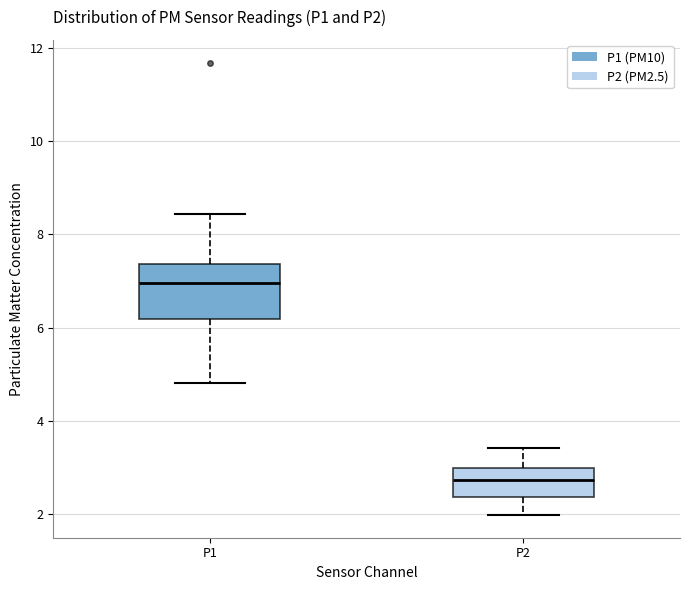

Reading left to right, read every box against the y-axis: the position of its median line, the range the box covers, and the ends of its whiskers. The values are not printed on the chart, so give them approximately, as read against the axis.

P1: median 7.0, box 6.2 to 7.4, whiskers 4.8 to 8.4
P2: median 2.8, box 2.4 to 3.0, whiskers 2.0 to 3.4